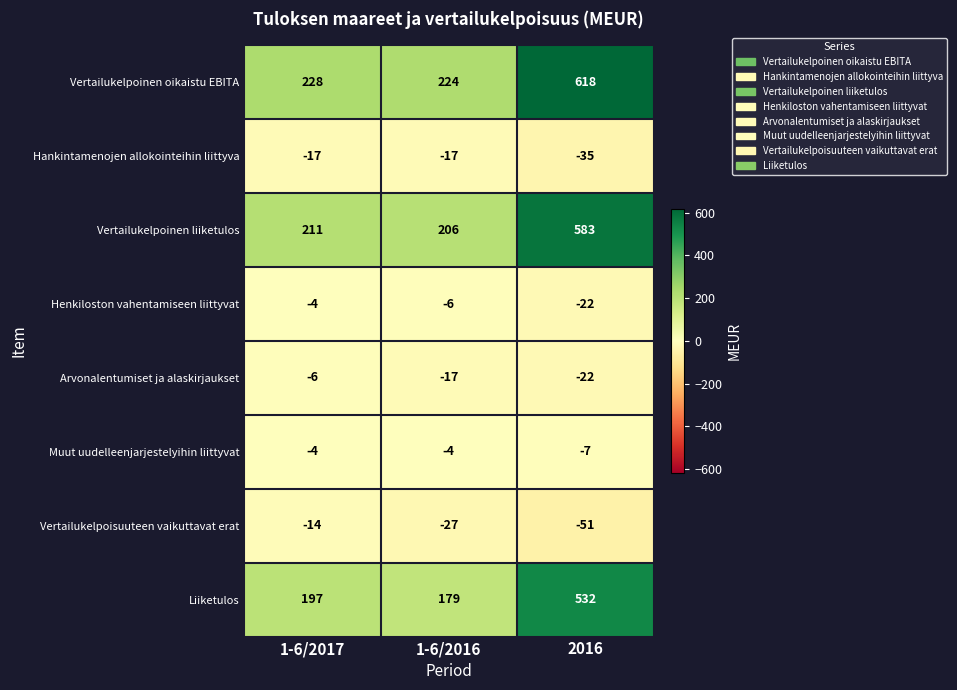

Reading left to right, transcribe all the data shown in this chart.

Vertailukelpoinen oikaistu EBITA: 228	224	618
Hankintamenojen allokointeihin liittyva: -17	-17	-35
Vertailukelpoinen liiketulos: 211	206	583
Henkiloston vahentamiseen liittyvat: -4	-6	-22
Arvonalentumiset ja alaskirjaukset: -6	-17	-22
Muut uudelleenjarjestelyihin liittyvat: -4	-4	-7
Vertailukelpoisuuteen vaikuttavat erat: -14	-27	-51
Liiketulos: 197	179	532